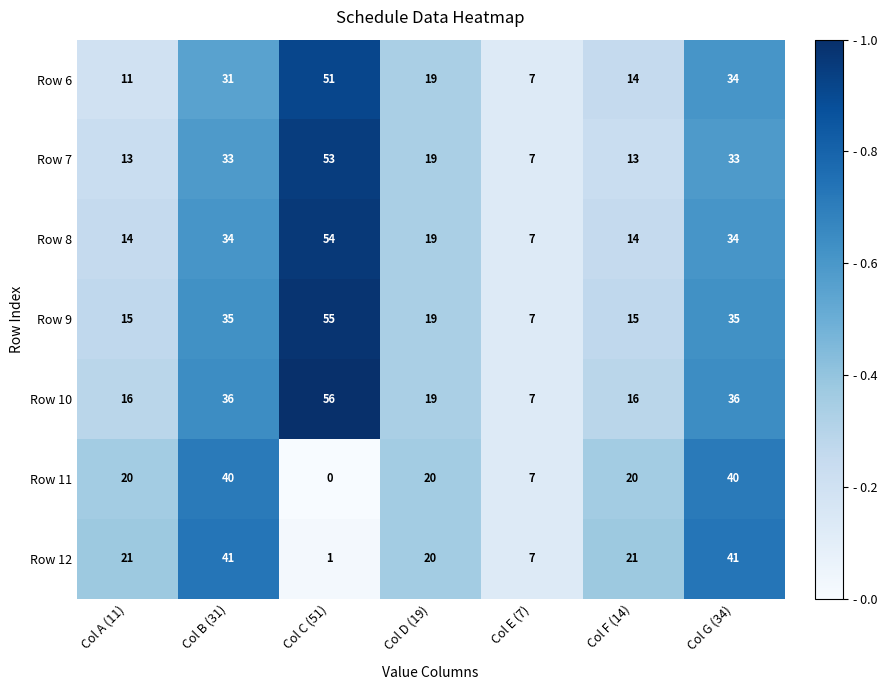

The Row 7 series shows 13 at Col D (19). True or false?

False